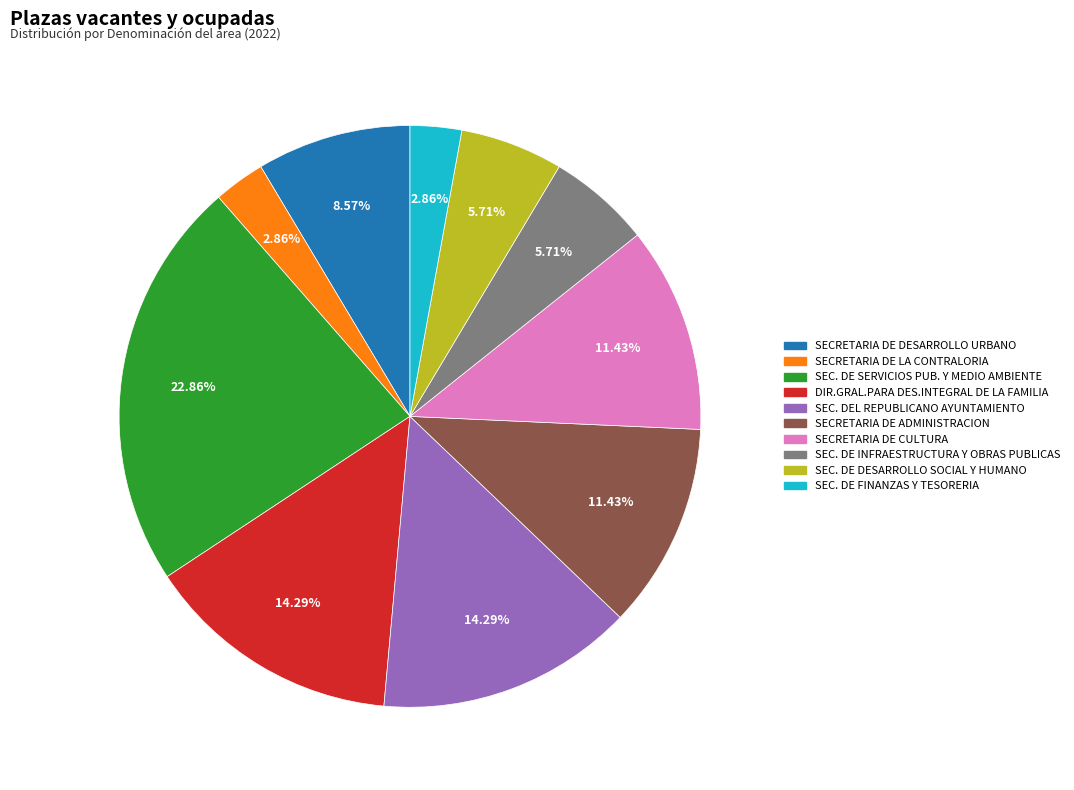

Do SEC. DE SERVICIOS PUB. Y MEDIO AMBIENTE and DIR.GRAL.PARA DES.INTEGRAL DE LA FAMILIA together represent more than half of the pie?

No